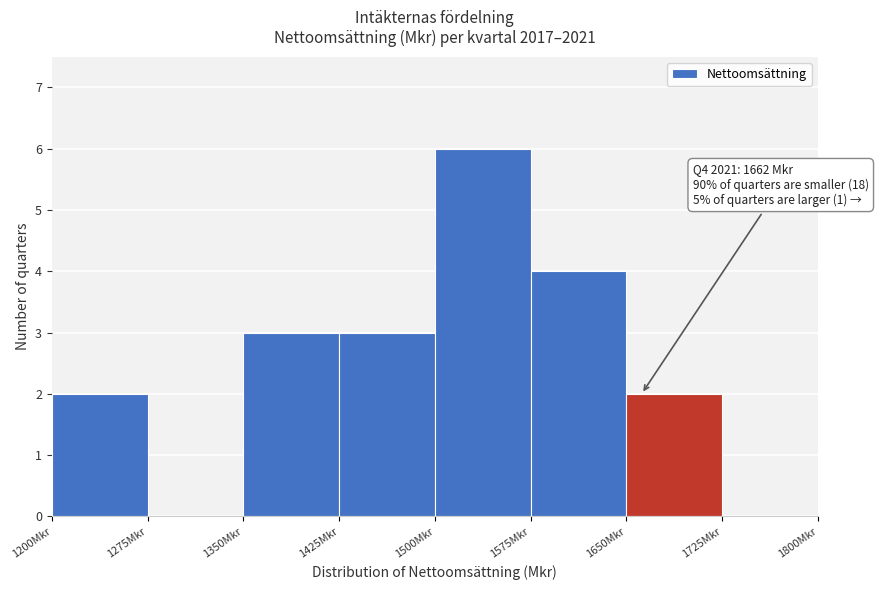

Which range on the x-axis has the tallest bar?

1500 to 1575